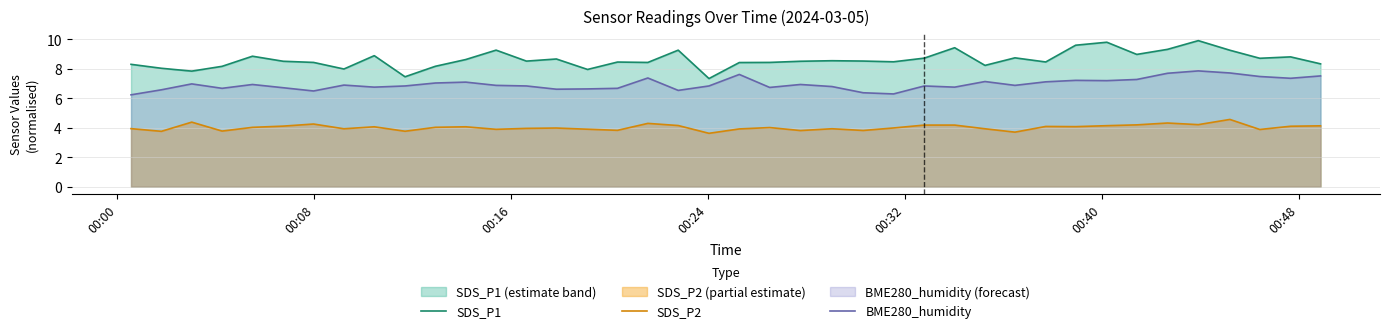

List the series in order of their peak value, highest first.

SDS_P1, BME280_humidity, SDS_P2